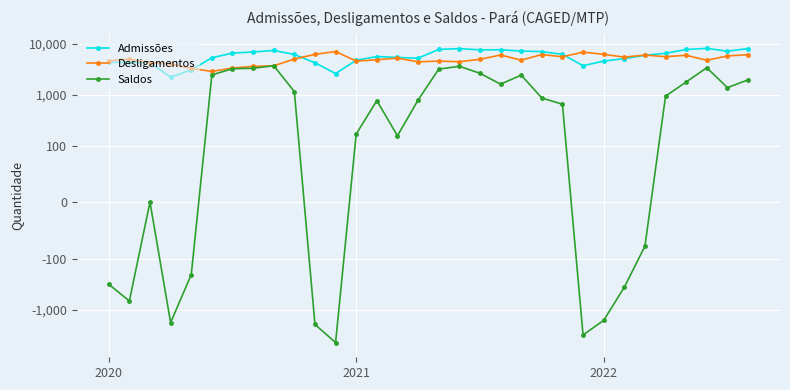

Which series has the largest total across all categories?

Admissões